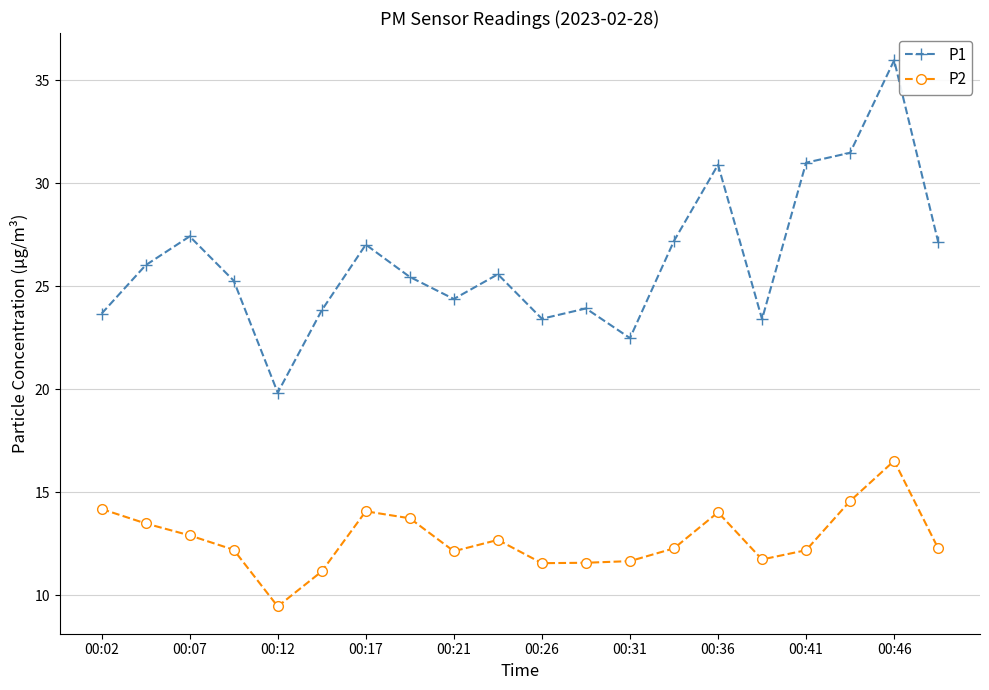

What is the value of the P2 point at the 20th from the left?

12.3